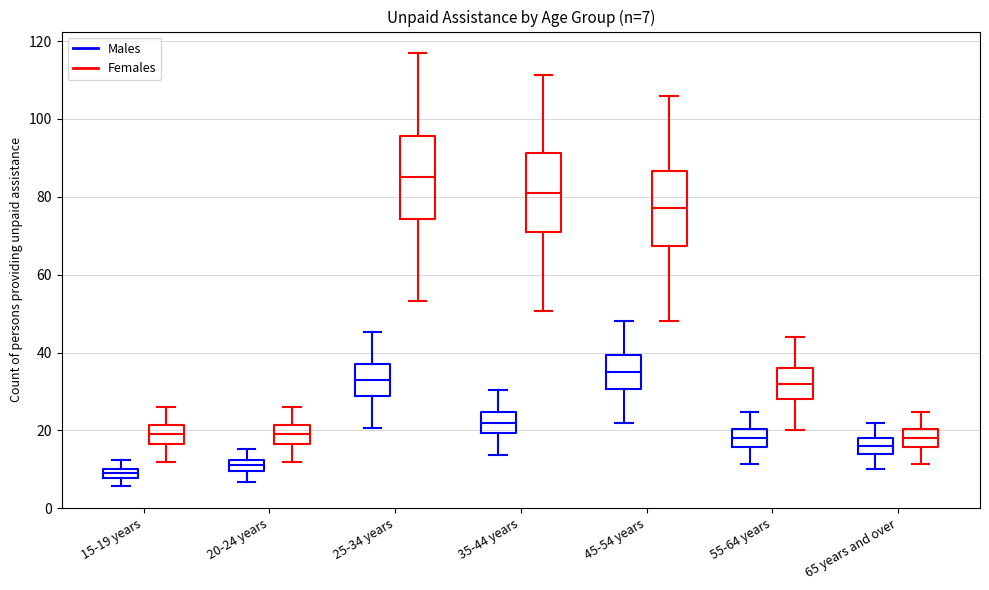

Which box's median line is the highest?

25-34 years (Females)